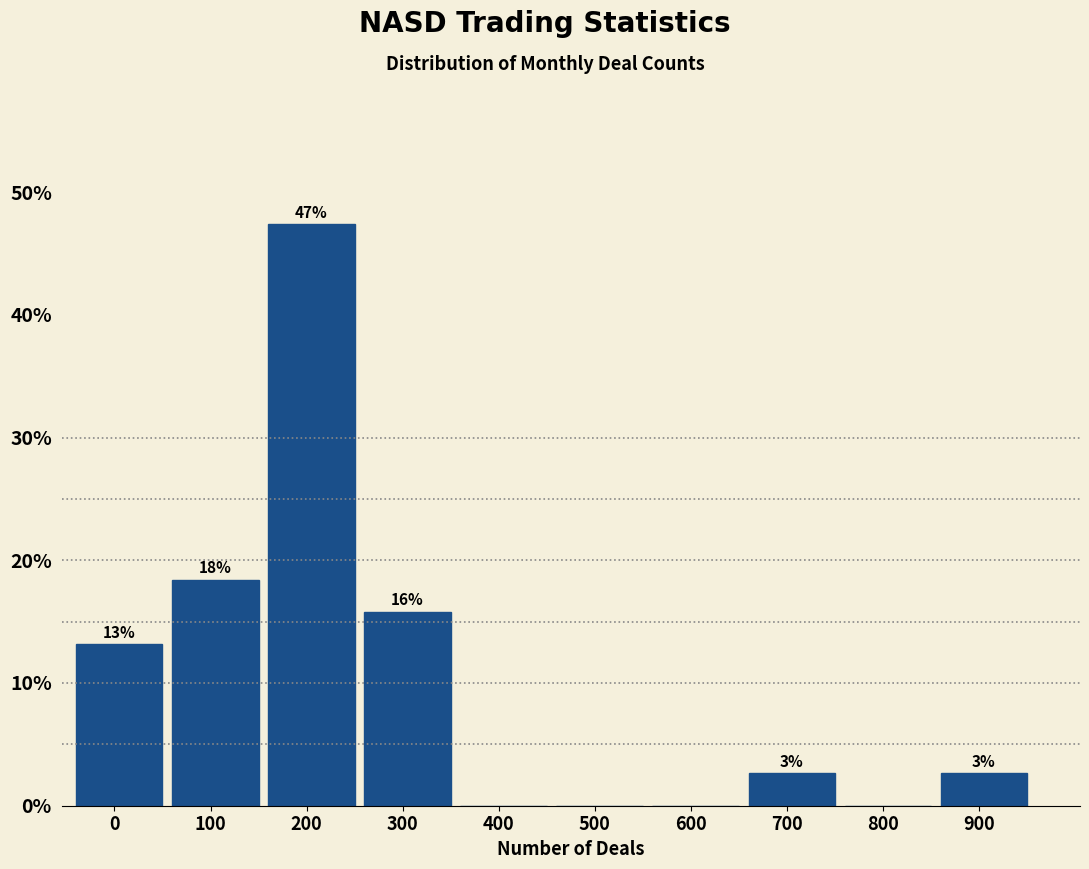

Are the bars horizontal?

No